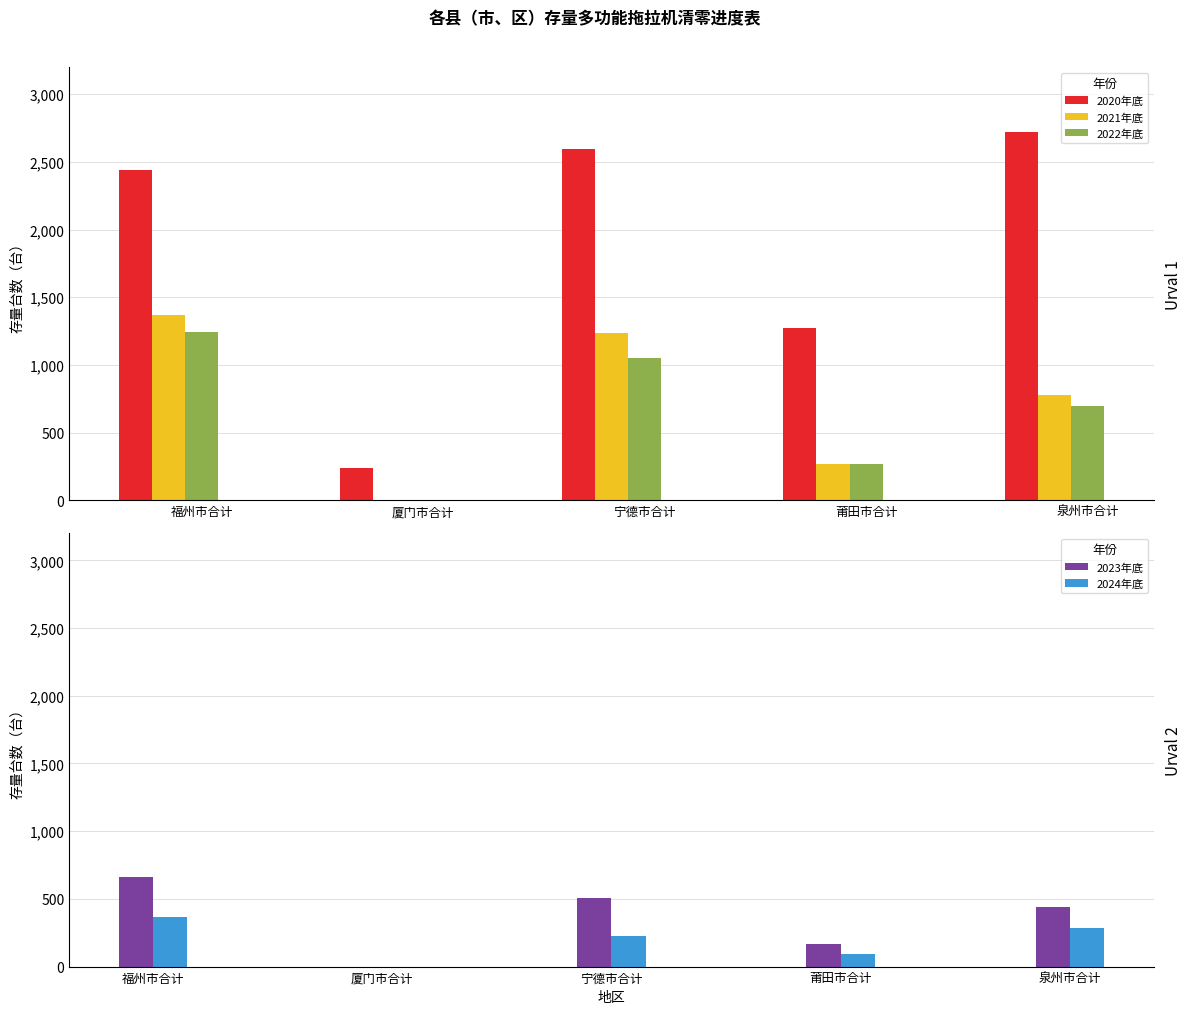

What position from the left is 莆田市合计?

4